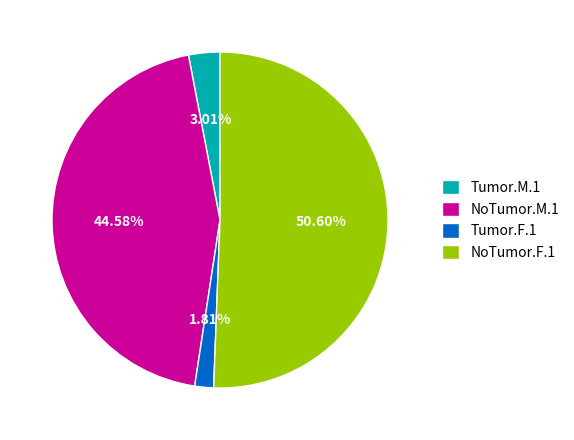

Do NoTumor.F.1 and NoTumor.M.1 together represent more than half of the pie?

Yes